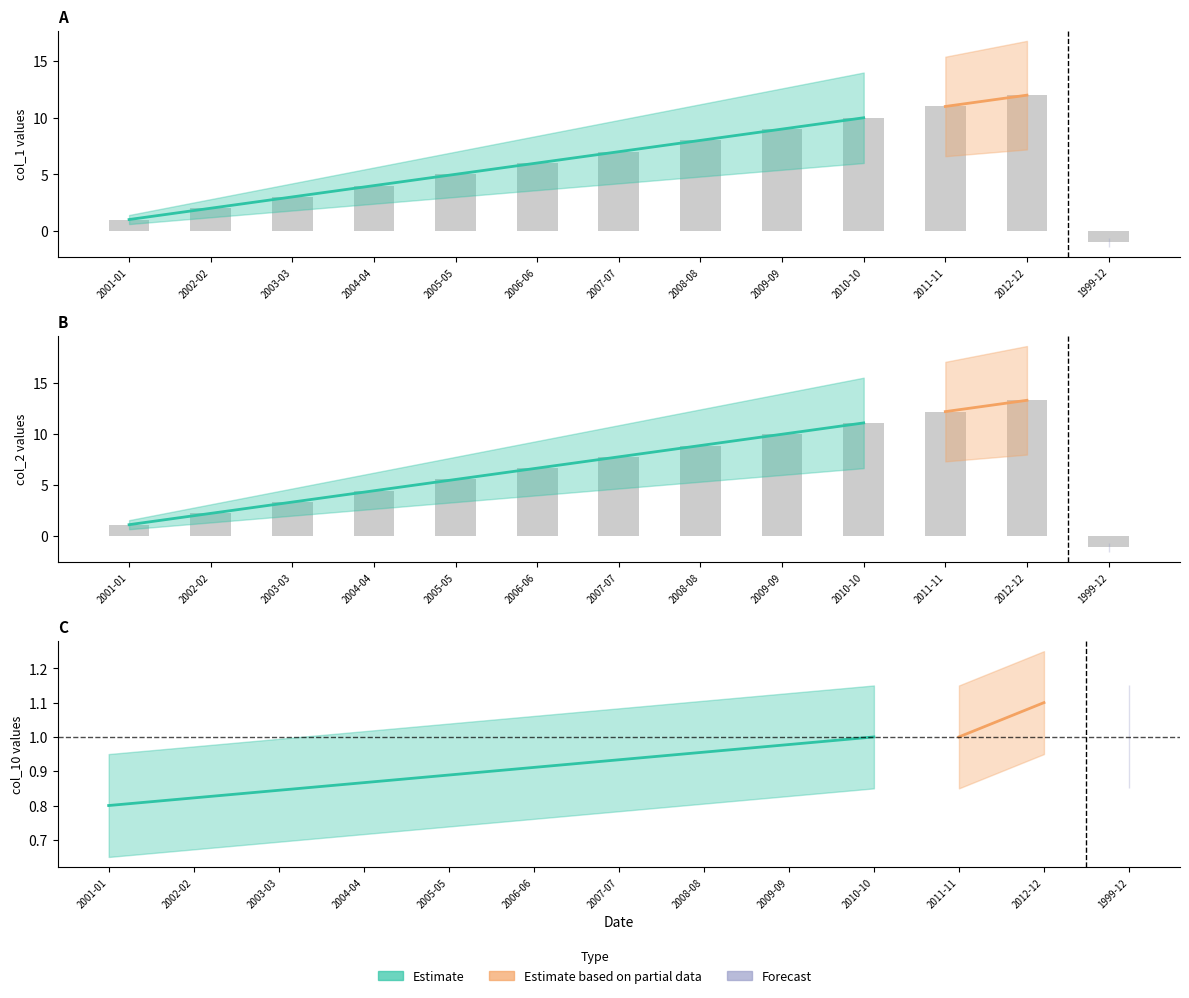

The col_2 series shows 7.8 at 2007-07. True or false?

True